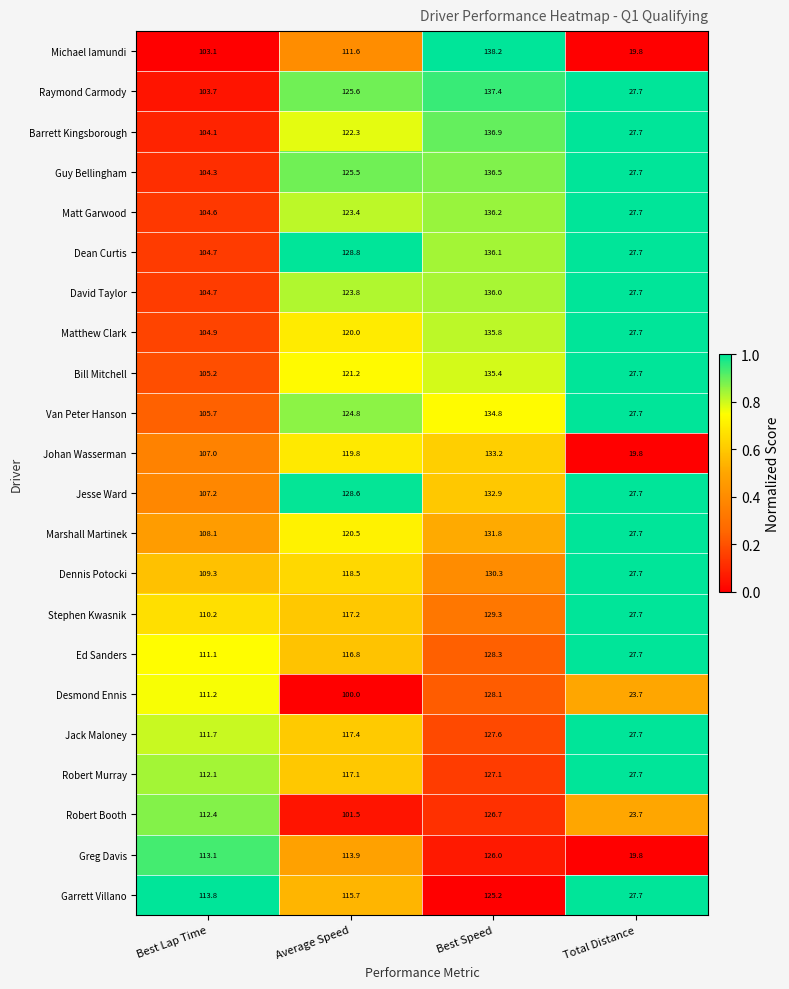

What is the total value across all series at Best Lap Time?

2372.2